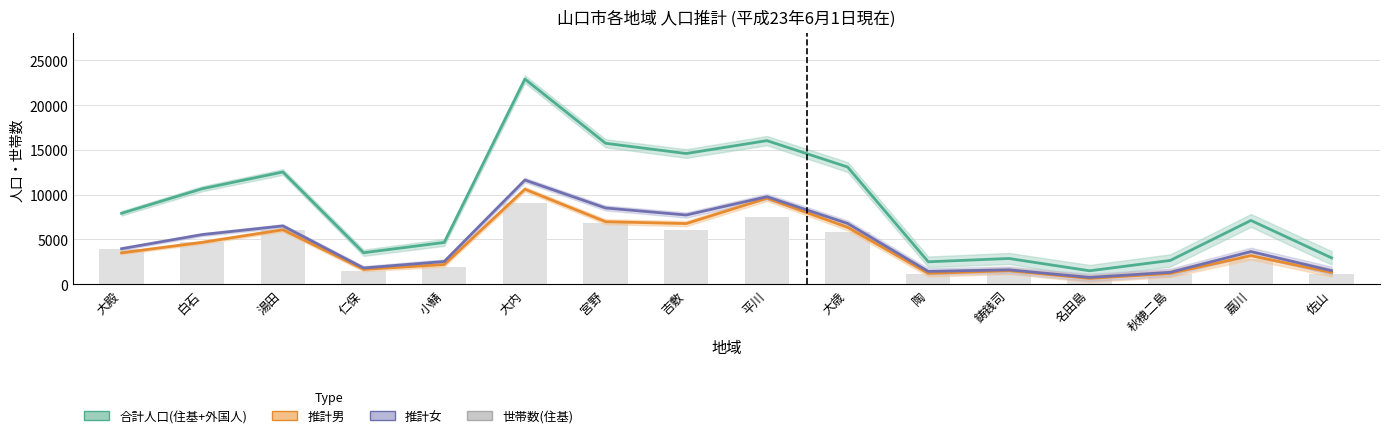

What is the smallest value displayed?

560